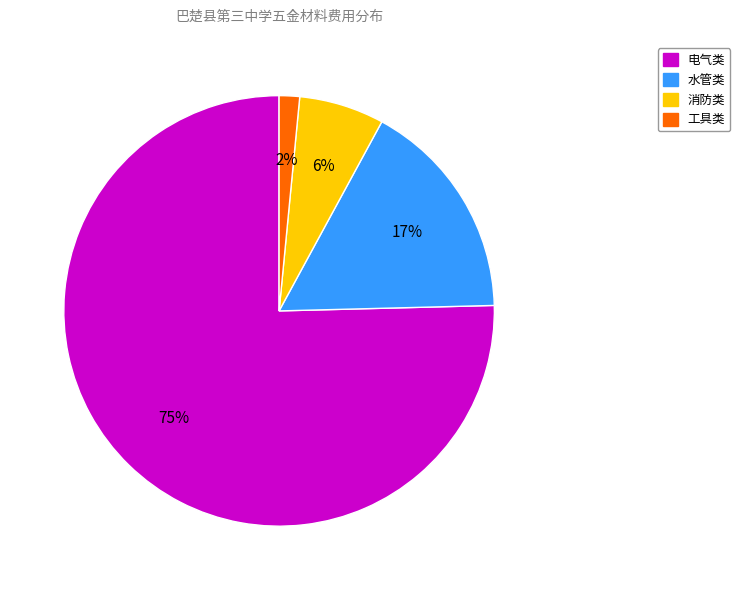

Is there any slice that represents more than half of the pie?

Yes